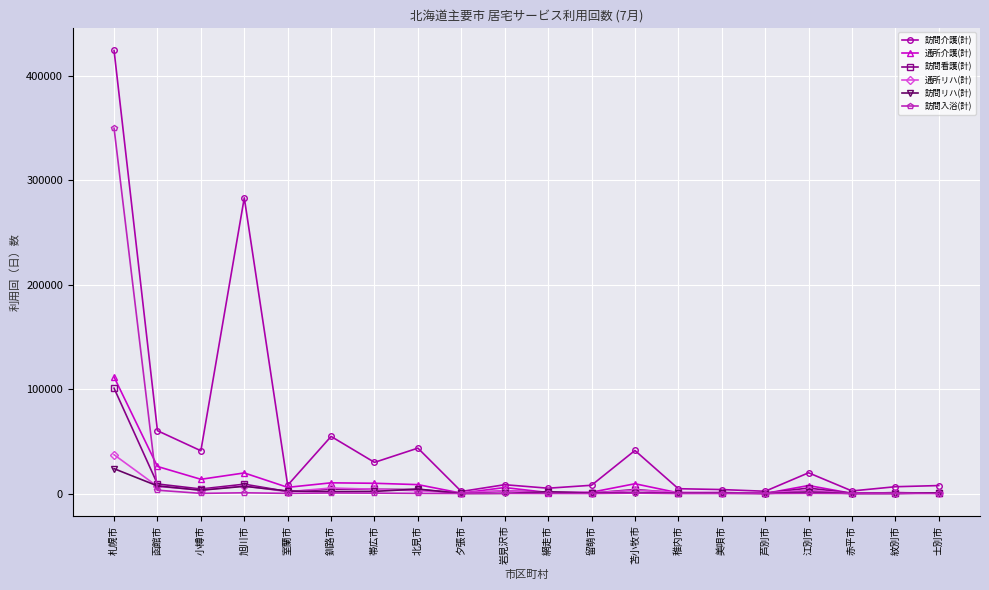

What is the minimum value for 訪問看護(計)?

312